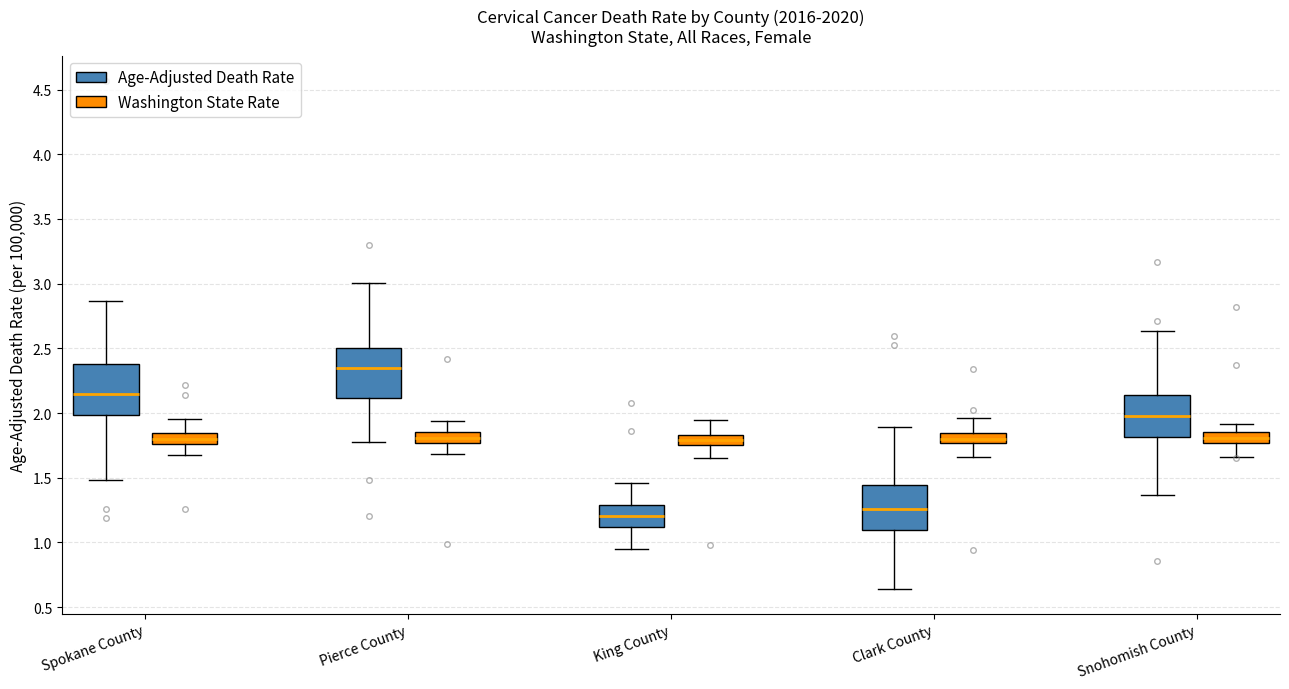

Where does the lower whisker of the box for Pierce County (Age-Adjusted Death Rate) end on the y-axis? The values are not printed on the chart, so give them approximately, as read against the axis.

1.75